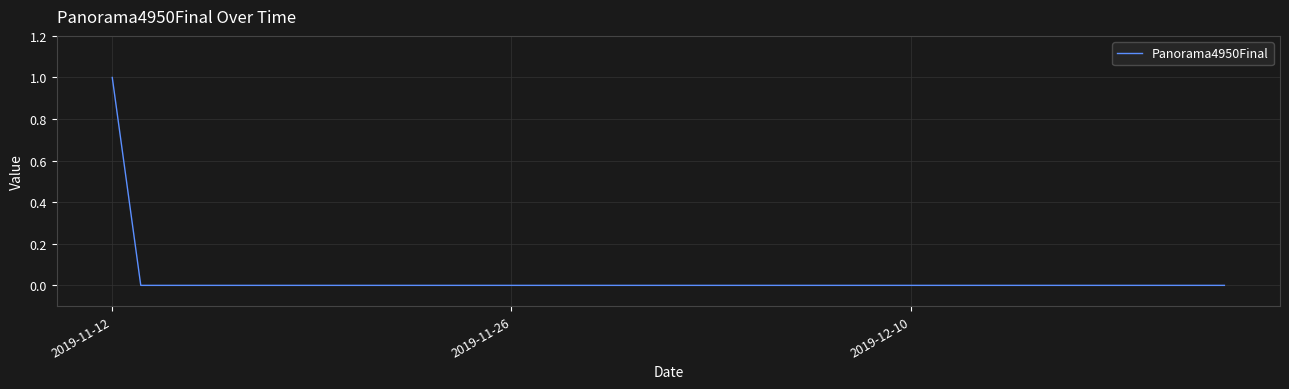

The value at 2019-11-26 is 0. True or false?

True